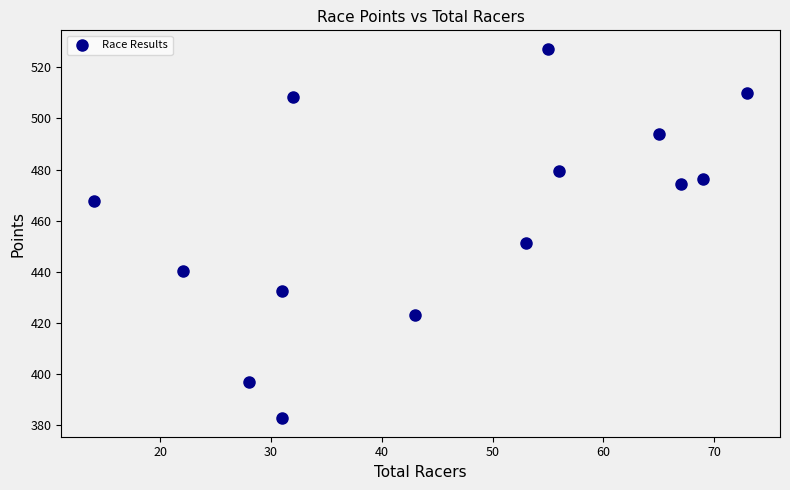

What Y value in the scatter plot is closest to 454?

451.4